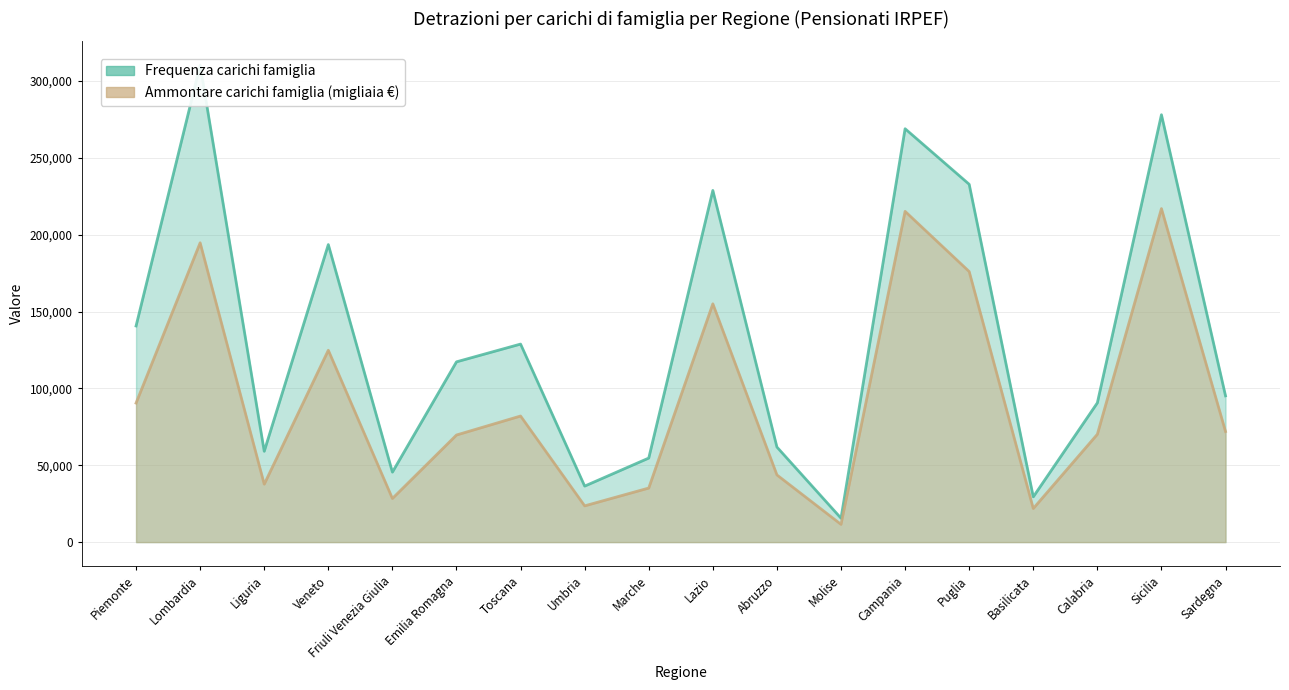

Which has a higher value, Molise or Campania?

Campania